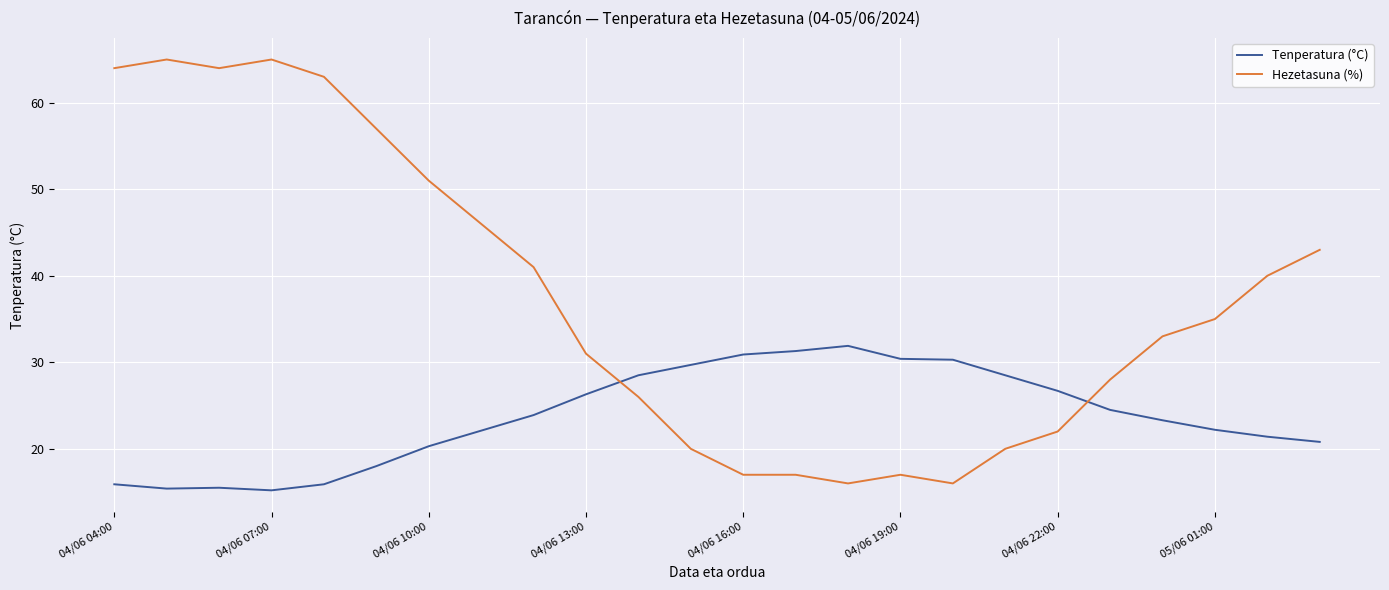

What is the minimum value for Hezetasuna (%)?

16.0